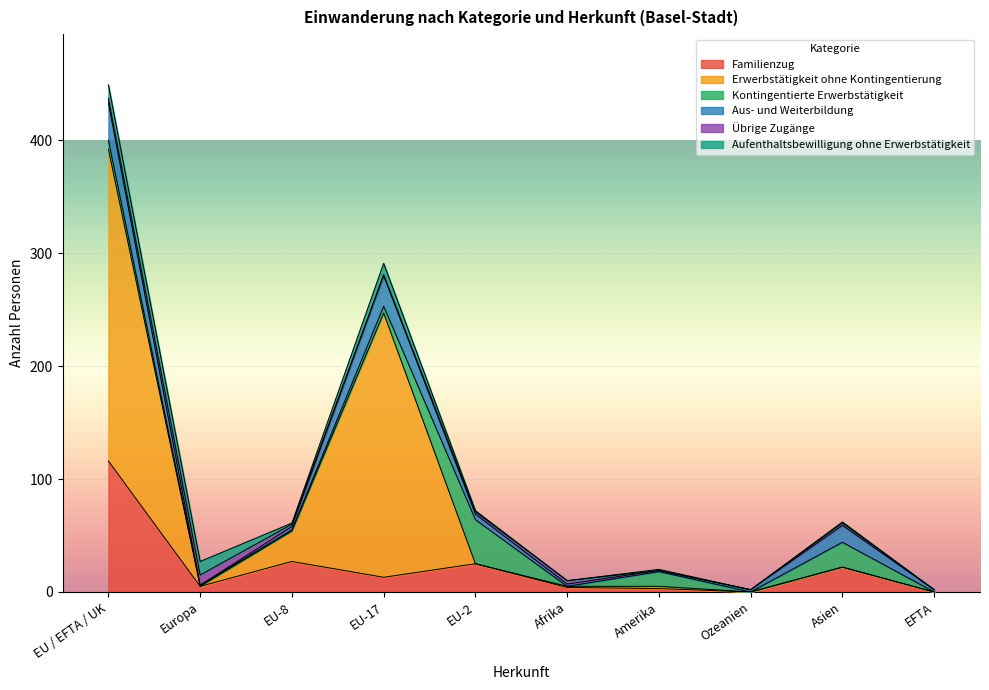

Reading right to left, what are all the values shown in this chart?

Familienzug: EFTA=0	Asien=22	Ozeanien=0	Amerika=3	Afrika=4	EU-2=25	EU-17=13	EU-8=27	Europa=5	EU / EFTA / UK=116
Erwerbstätigkeit ohne Kontingentierung: EFTA=0	Asien=0	Ozeanien=0	Amerika=2	Afrika=1	EU-2=0	EU-17=234	EU-8=27	Europa=0	EU / EFTA / UK=276
Kontingentierte Erwerbstätigkeit: EFTA=0	Asien=22	Ozeanien=0	Amerika=13	Afrika=0	EU-2=39	EU-17=6	EU-8=1	Europa=1	EU / EFTA / UK=8
Aus- und Weiterbildung: EFTA=2	Asien=15	Ozeanien=2	Amerika=1	Afrika=2	EU-2=5	EU-17=27	EU-8=3	Europa=0	EU / EFTA / UK=33
Übrige Zugänge: EFTA=0	Asien=2	Ozeanien=0	Amerika=0	Afrika=3	EU-2=2	EU-17=1	EU-8=2	Europa=9	EU / EFTA / UK=4
Aufenthaltsbewilligung ohne Erwerbstätigkeit: EFTA=0	Asien=1	Ozeanien=0	Amerika=1	Afrika=0	EU-2=1	EU-17=10	EU-8=1	Europa=12	EU / EFTA / UK=12